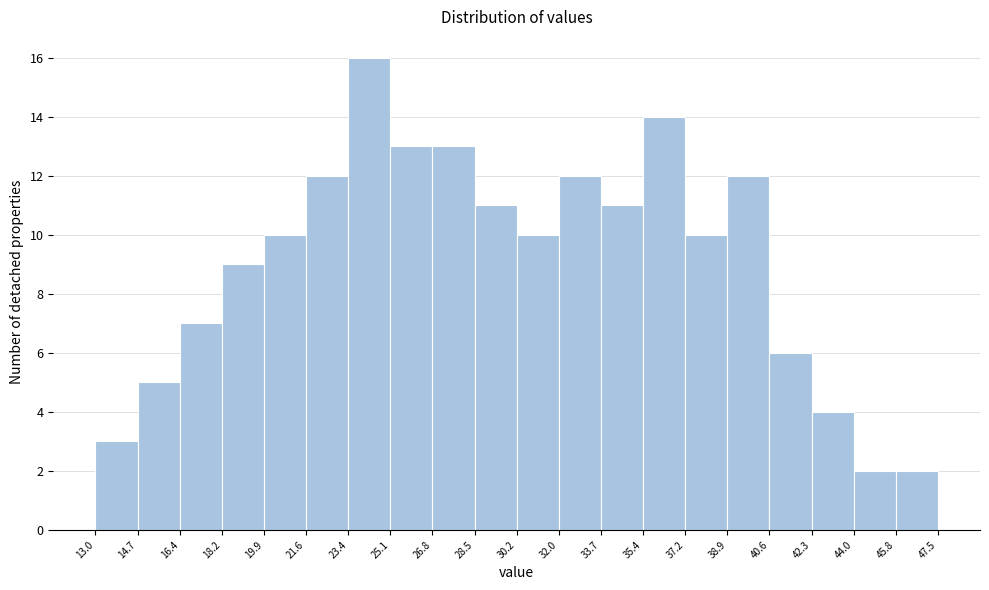

Which range on the x-axis has the tallest bar?

23.4 to 25.1